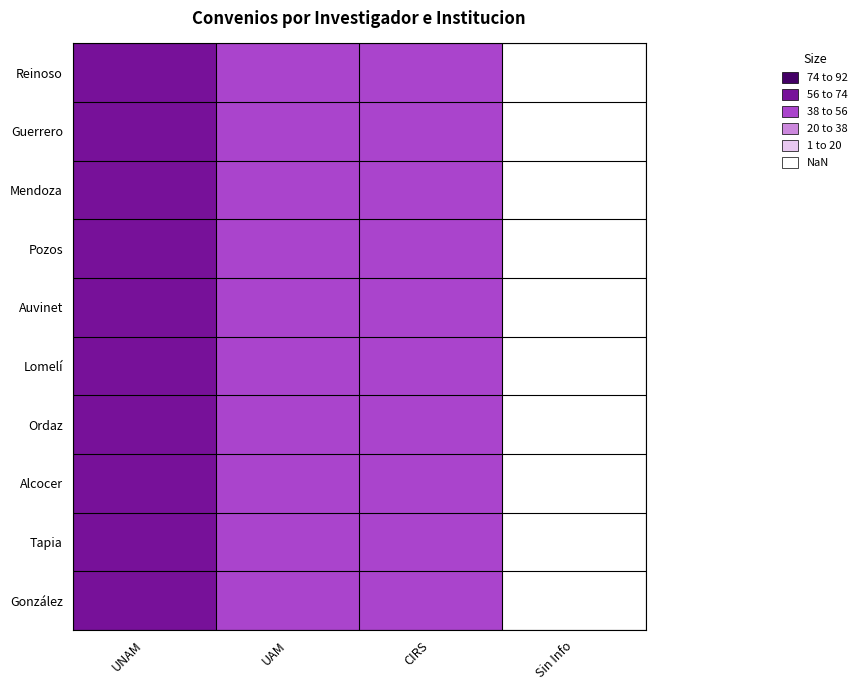

What is the maximum value shown in the chart?

70